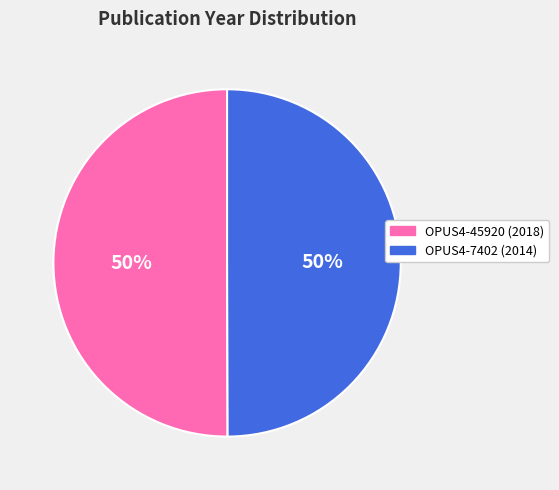

How many slices are in this pie chart?

2